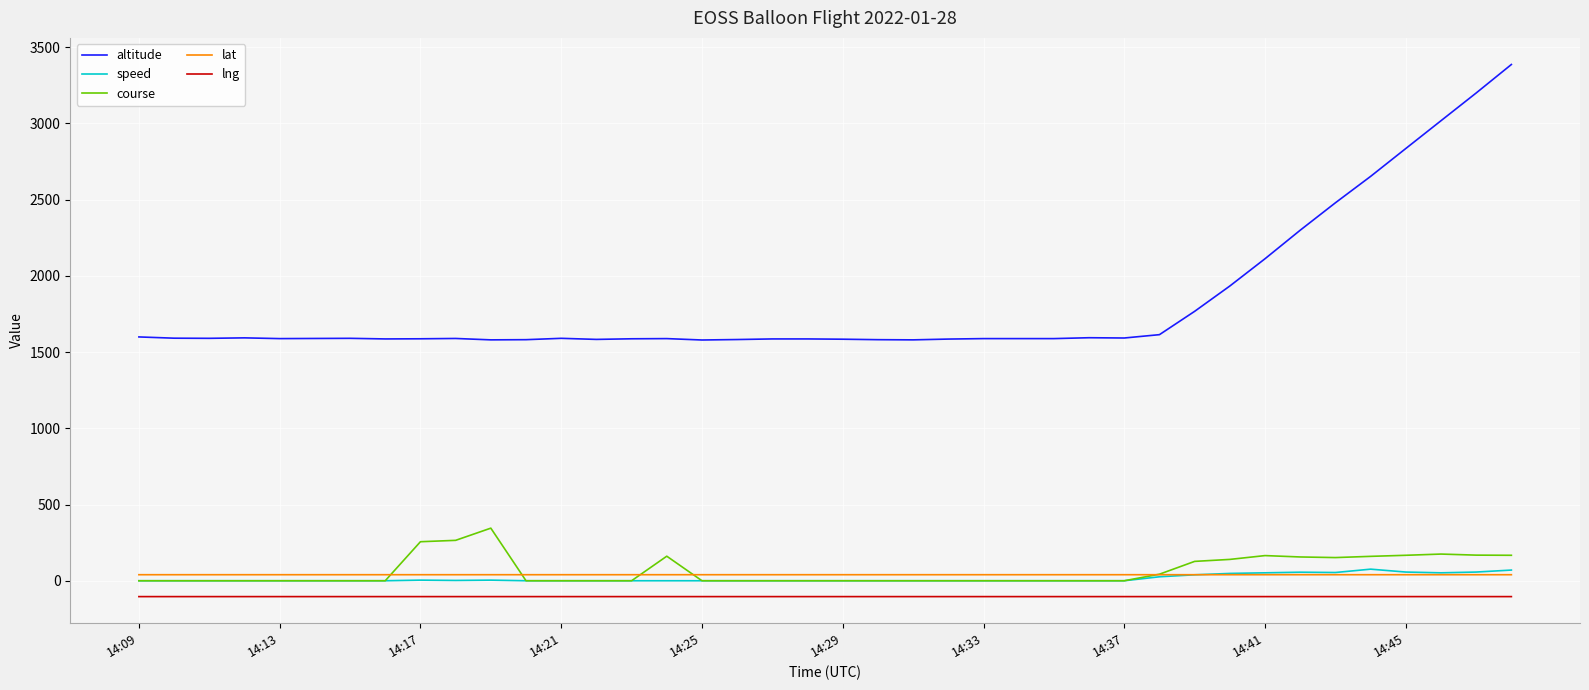

What is the smallest value displayed?

-104.0